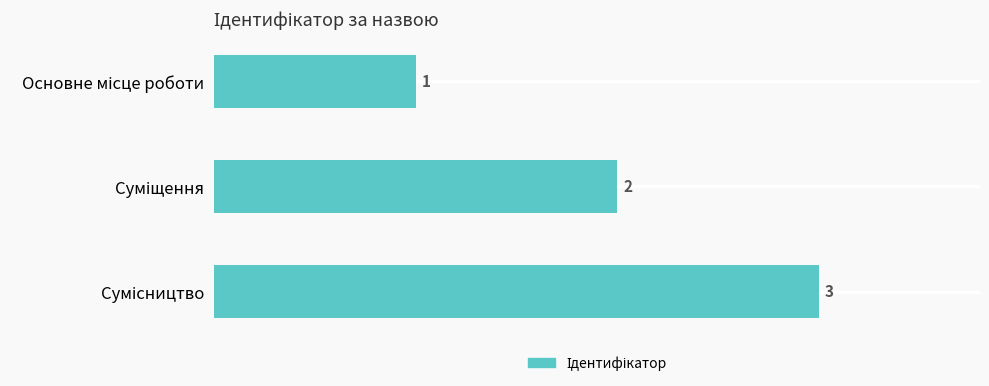

What is the maximum value shown in the chart?

3